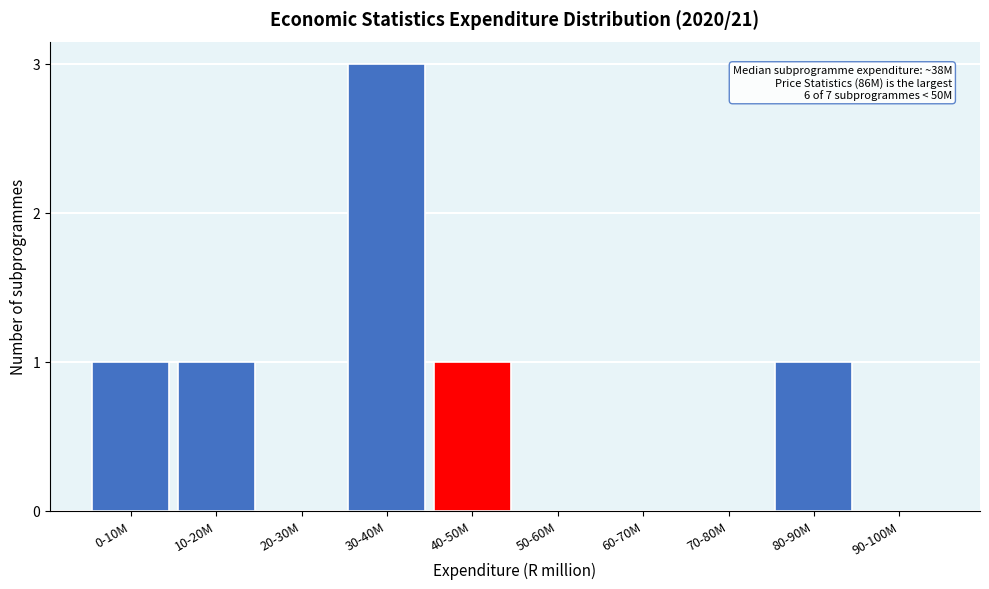

Reading left to right, transcribe all the data shown in this chart.

0-10M=1	10-20M=1	20-30M=0	30-40M=3	40-50M=1	50-60M=0	60-70M=0	70-80M=0	80-90M=1	90-100M=0